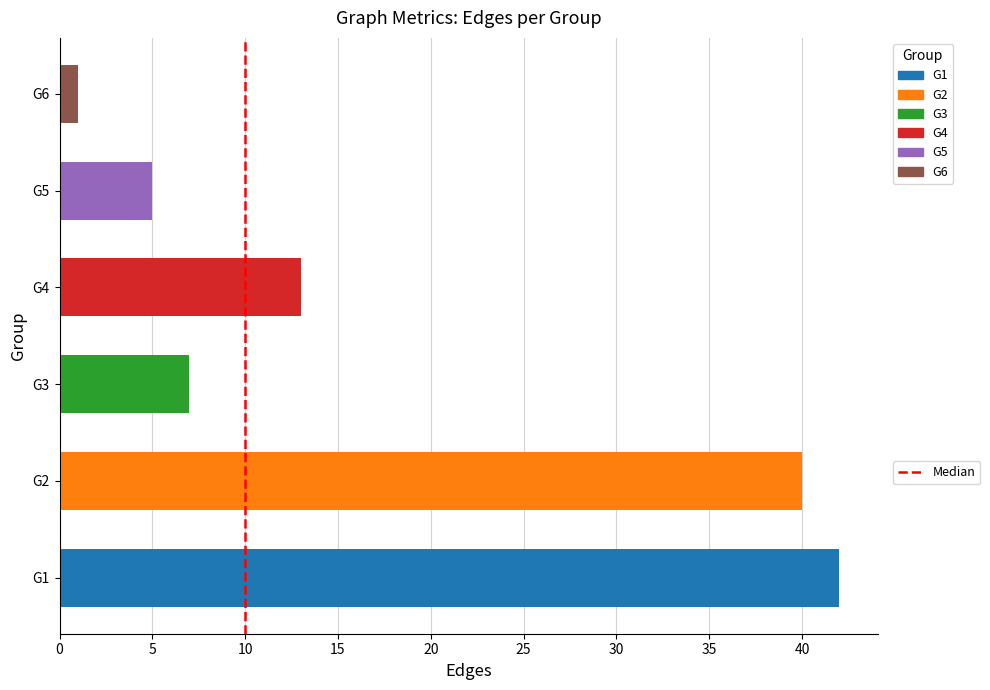

What is the difference between the values at G2 and G1?

2